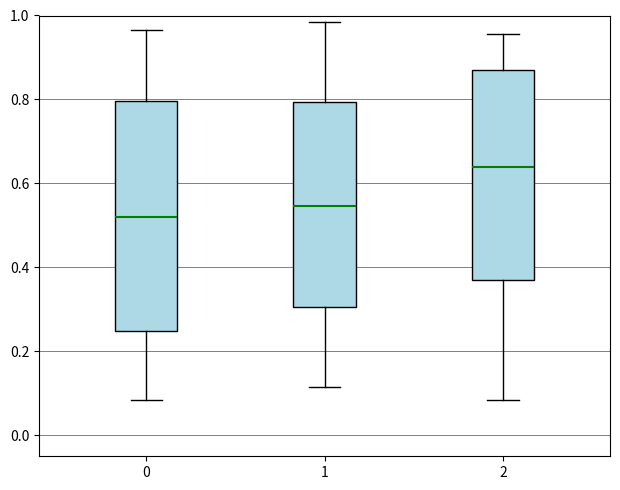

Reading left to right, read every box against the y-axis: the position of its median line, the range the box covers, and the ends of its whiskers. The values are not printed on the chart, so give them approximately, as read against the axis.

0: median 0.52, box 0.24 to 0.80, whiskers 0.08 to 0.96
1: median 0.54, box 0.30 to 0.80, whiskers 0.12 to 0.98
2: median 0.64, box 0.38 to 0.86, whiskers 0.08 to 0.96